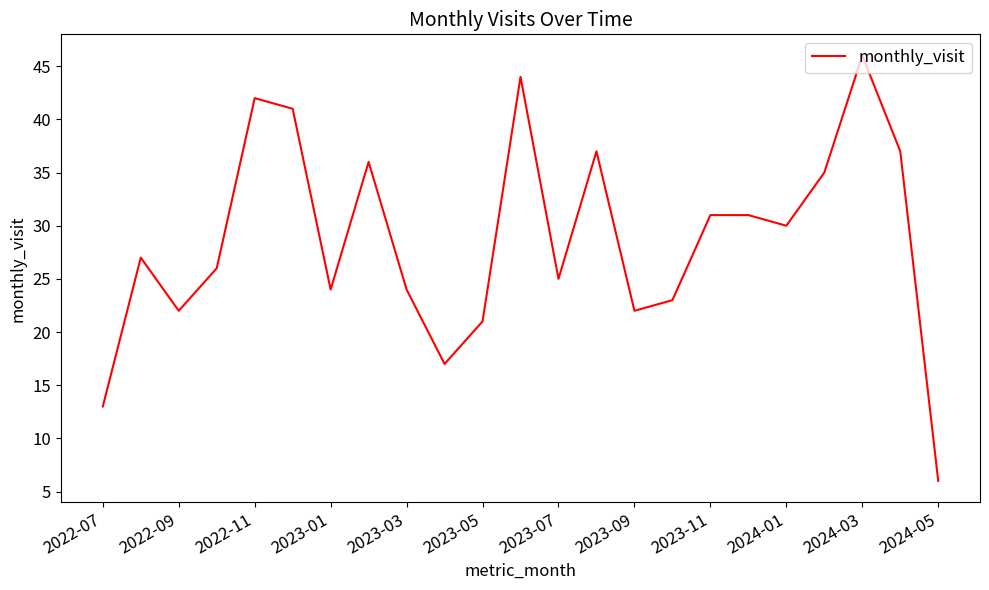

Does the chart display data point markers on the line(s)?

No